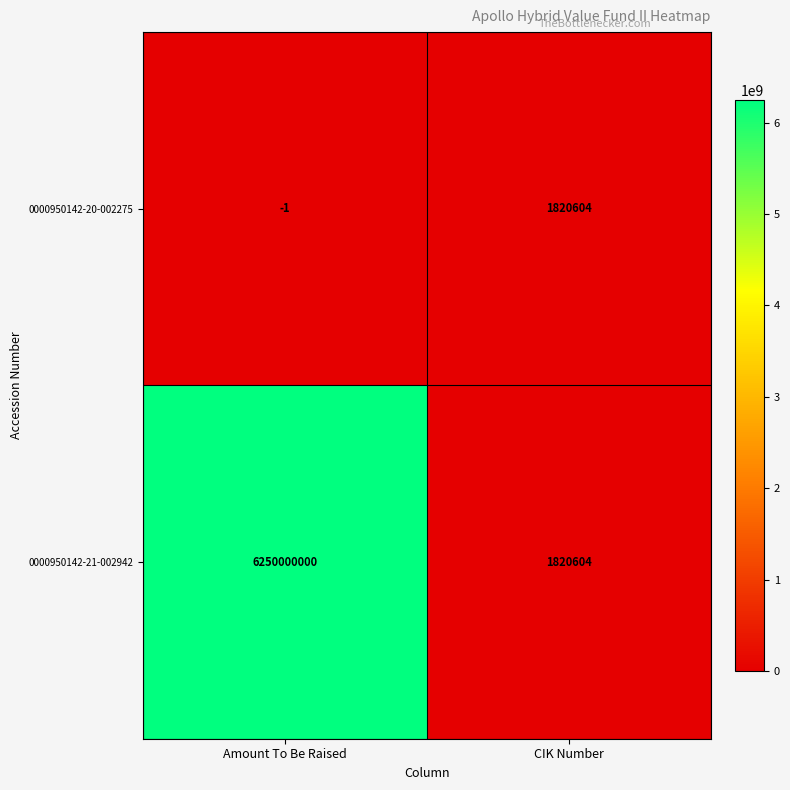

Between Amount To Be Raised and CIK Number, which series saw the biggest shift?

0000950142-21-002942